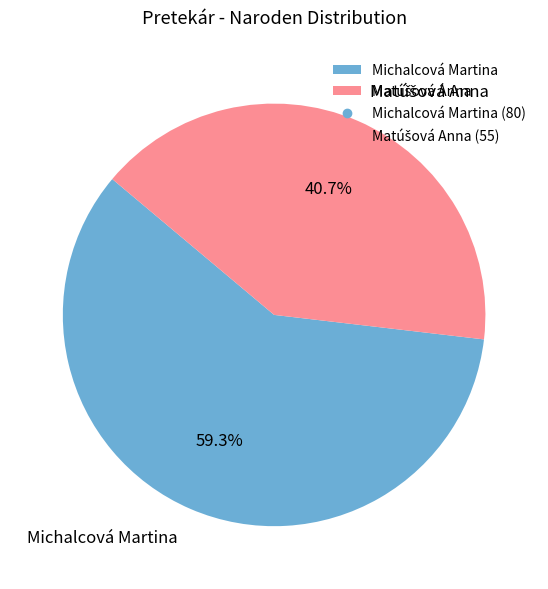

What is the majority slice?

Michalcová Martina